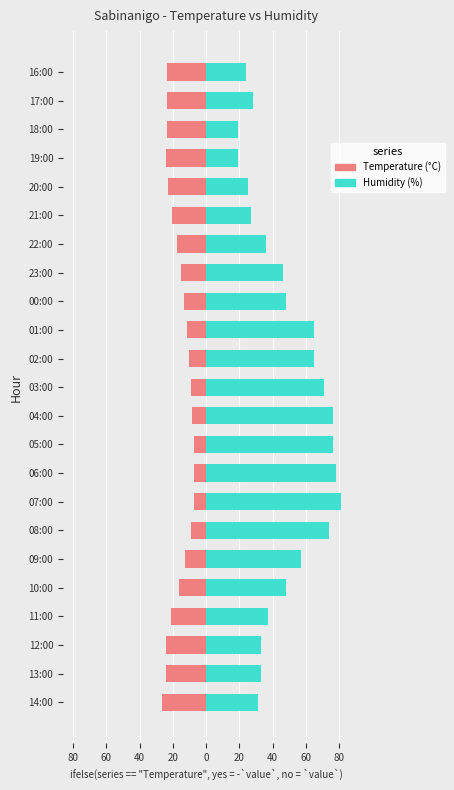

At 18:00, list the series in order from largest to smallest.

Humidity (%), Temperature (°C)